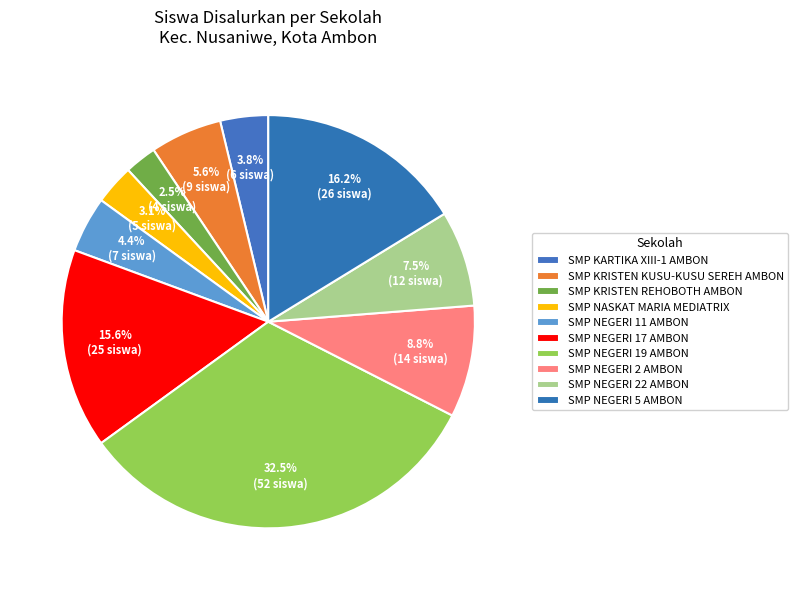

How much of the chart is everything except SMP NEGERI 11 AMBON?

95.6%